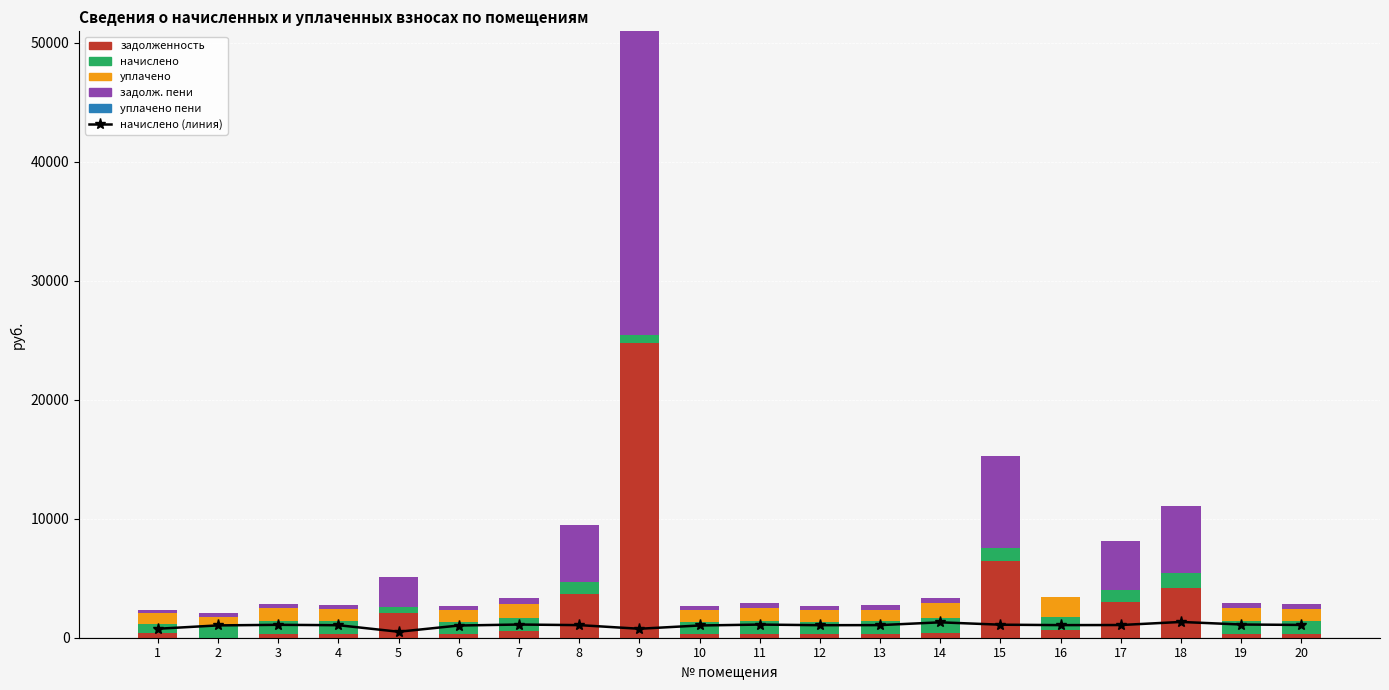

How many categories are shown in the chart?

20